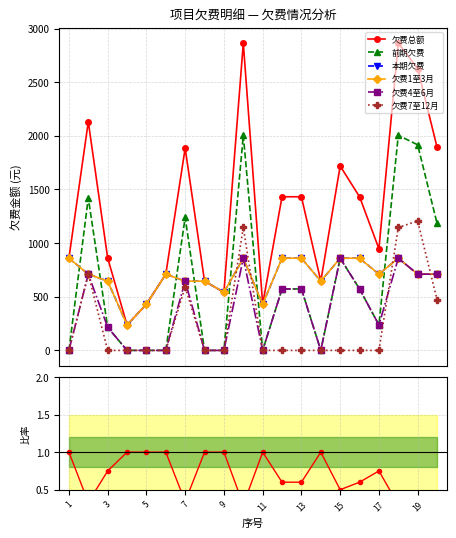

In 前期欠费, how many points are lower than both neighbors (excluding endpoints)?

3